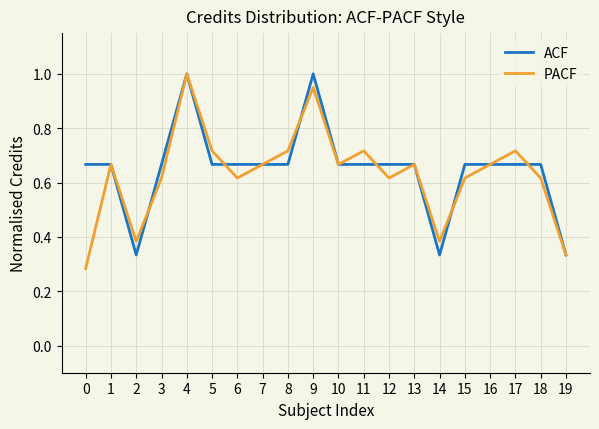

Count the ACF values in the range 0 to 1.

20